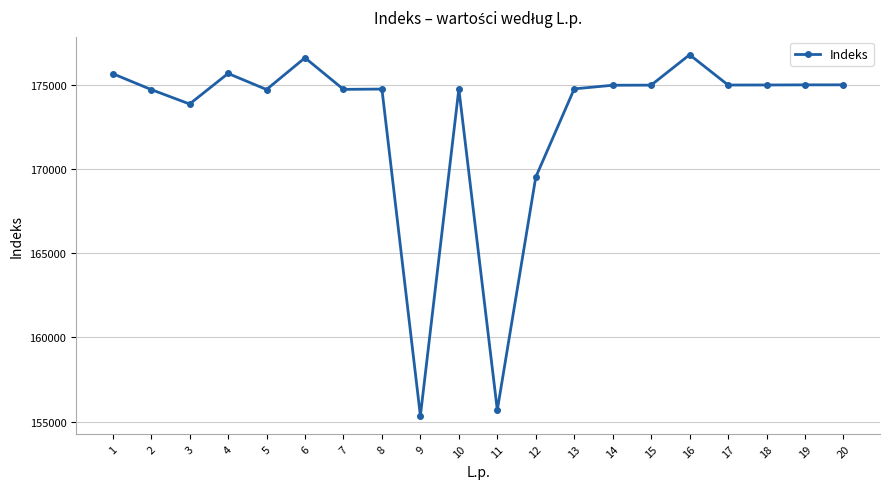

Count the number of data series in this chart.

1